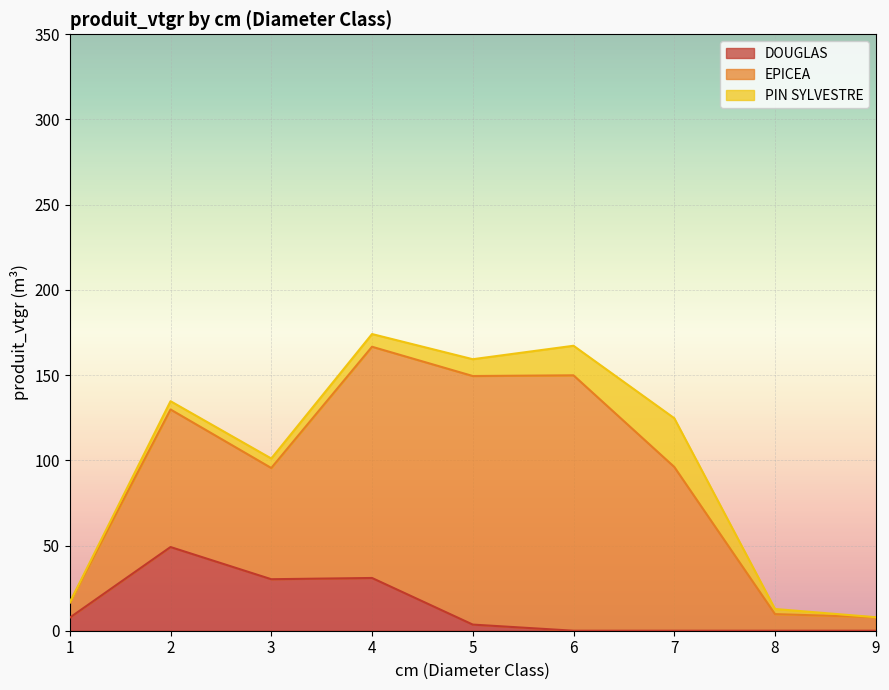

What is the difference between the maximum and minimum values in the PIN SYLVESTRE series?

28.6